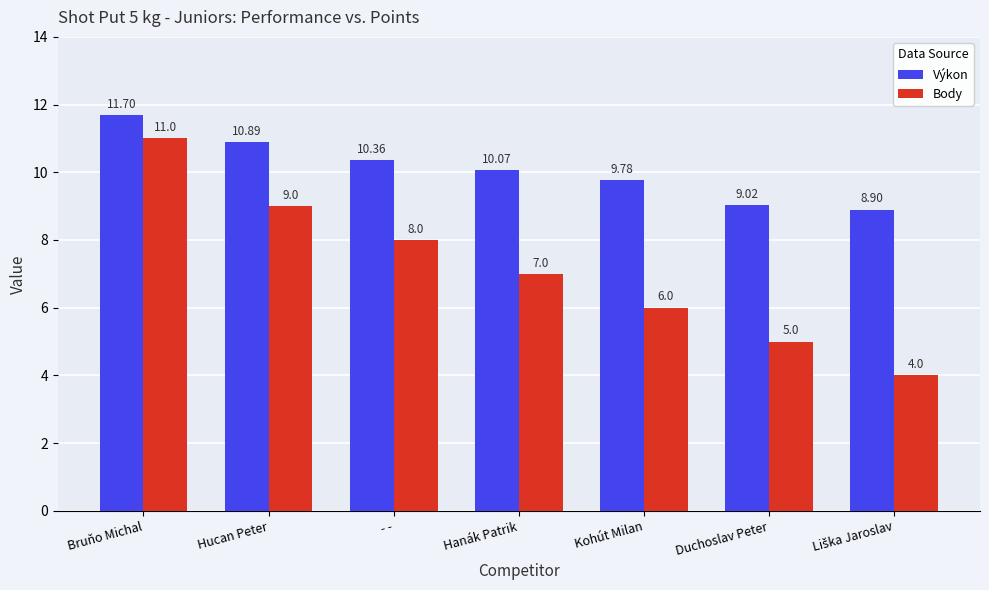

Which series has the widest spread of values?

Body